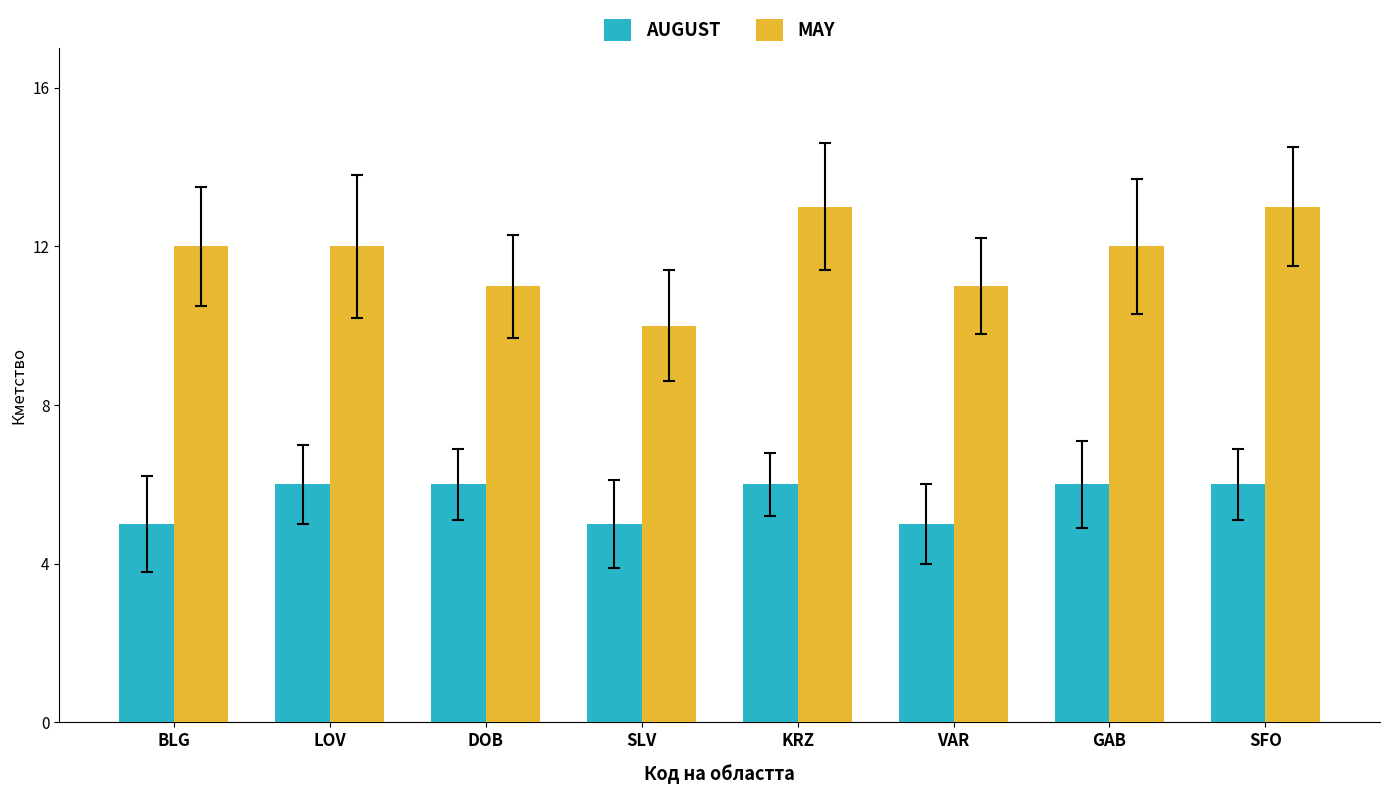

What are all the series names shown in the legend?

AUGUST, MAY